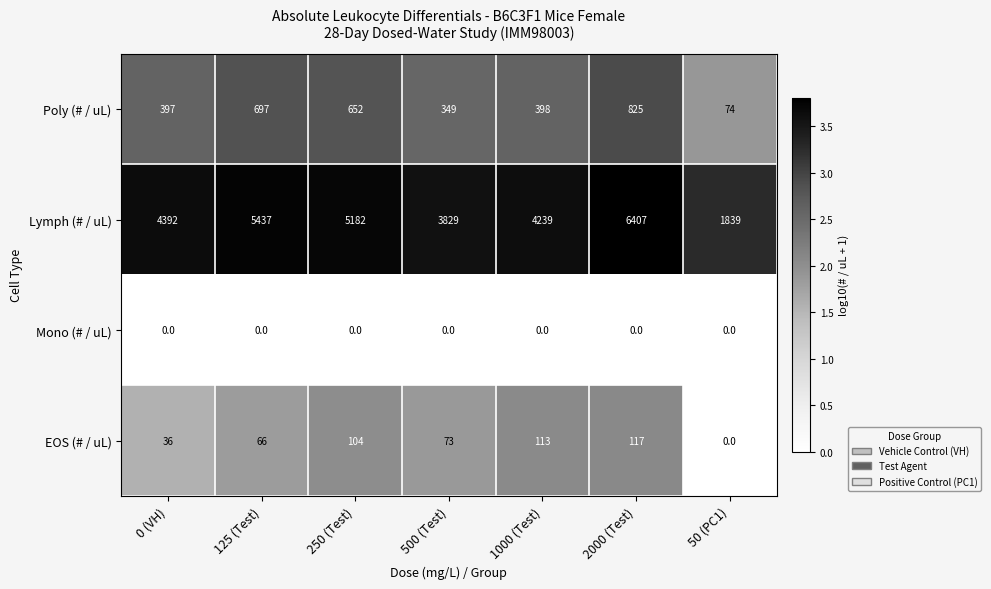

What is the difference between the maximum and minimum values in the Poly (# / uL) series?

751